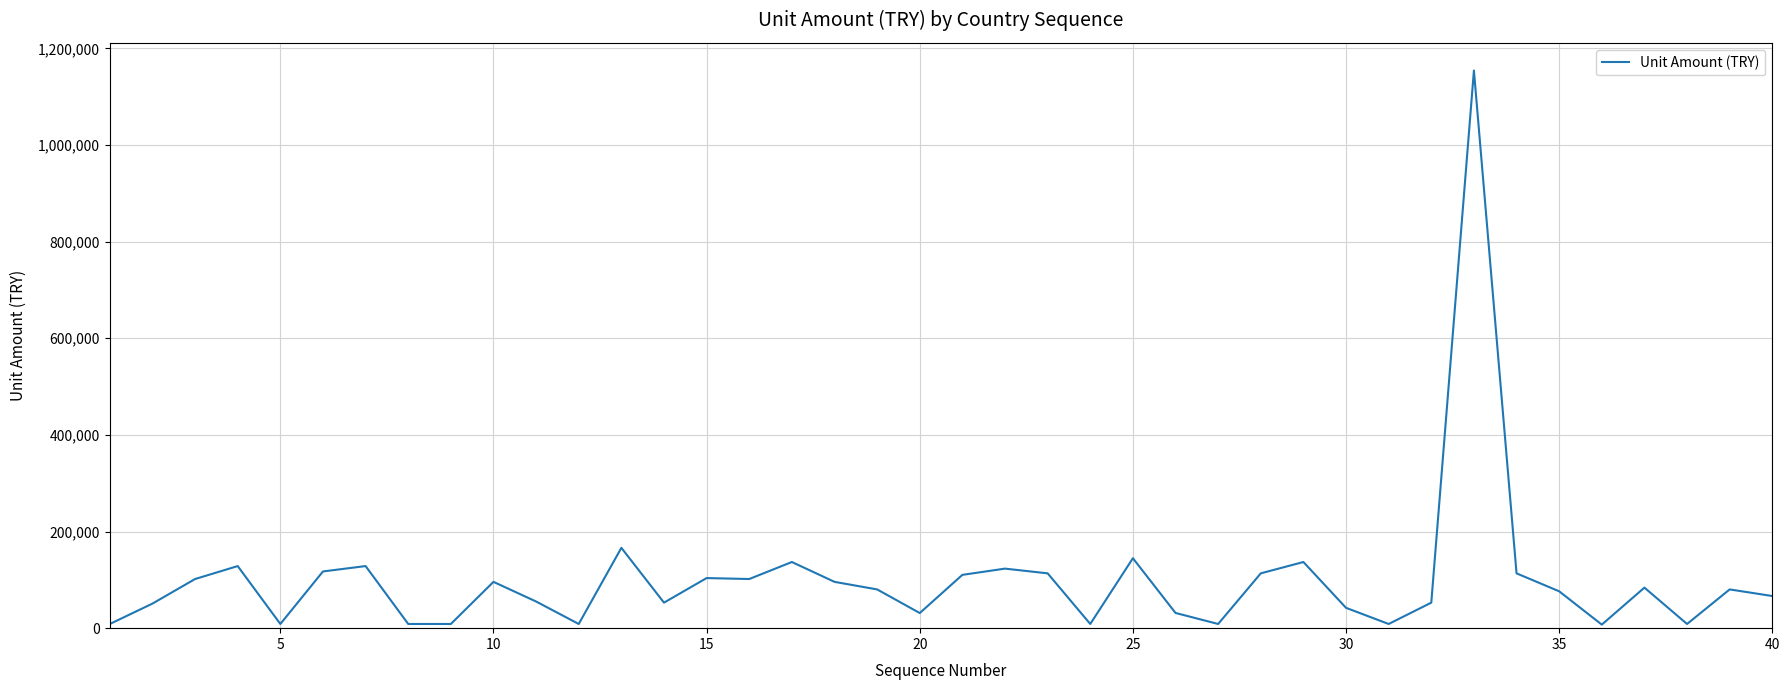

What is the maximum value shown in the chart?

1154034